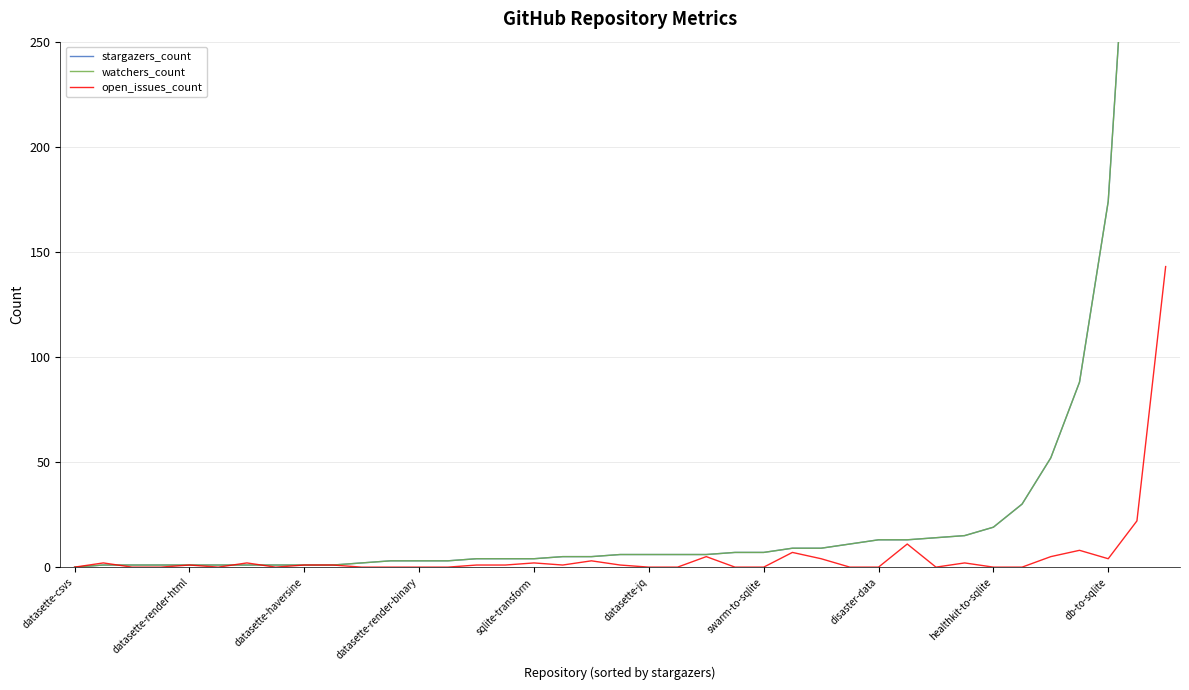

True or false: open_issues_count has a value of 1 at 19.

True